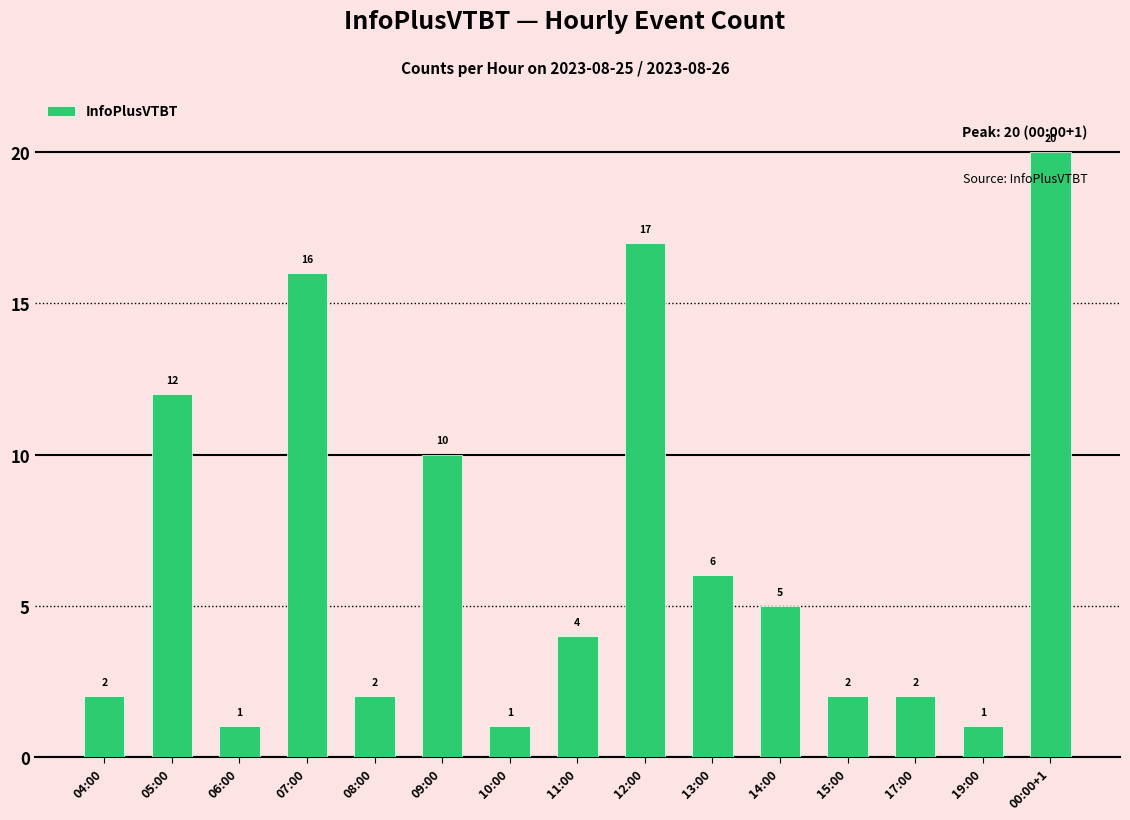

What is the difference between the maximum and second lowest values?

19